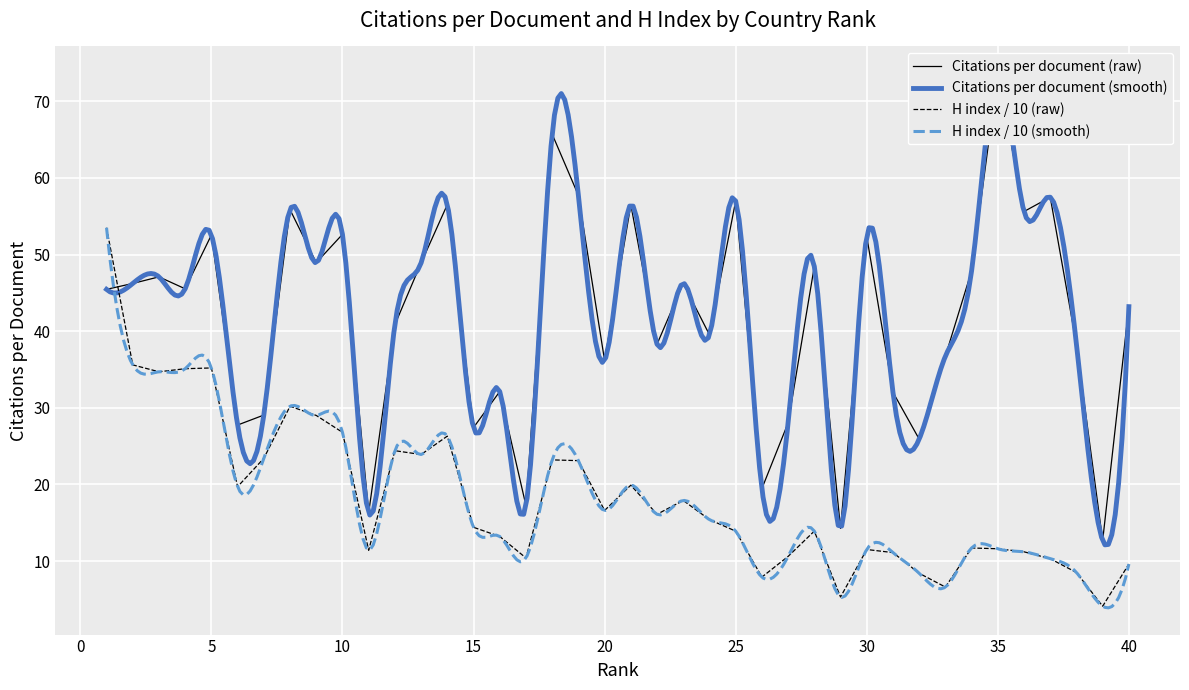

At which category is the sum across all series the highest?

1